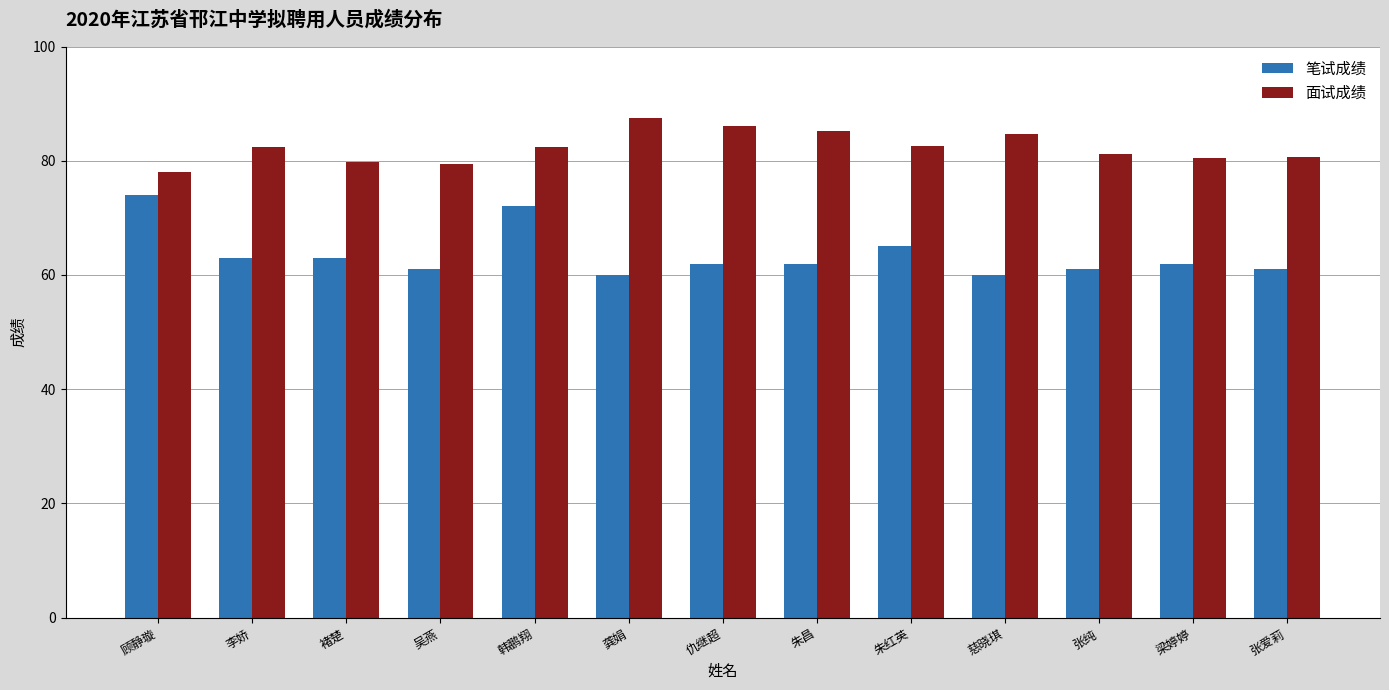

What is the lowest value of the 笔试成绩 series?

60.0